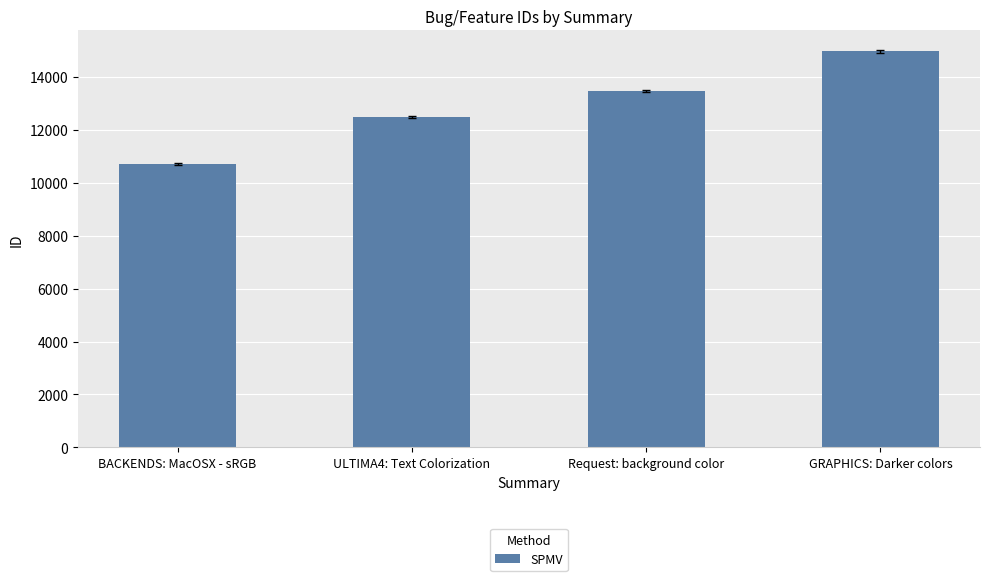

What is the sum of the values at BACKENDS: MacOSX - sRGB and GRAPHICS: Darker colors?

25643